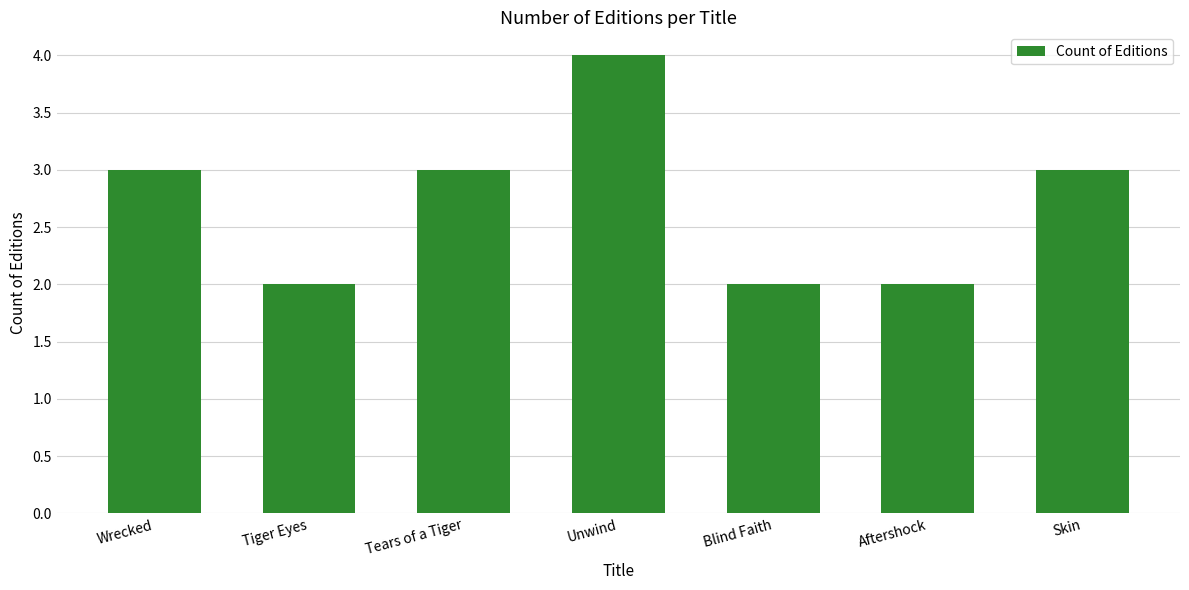

Are the bars grouped side by side (vs. stacked)?

No